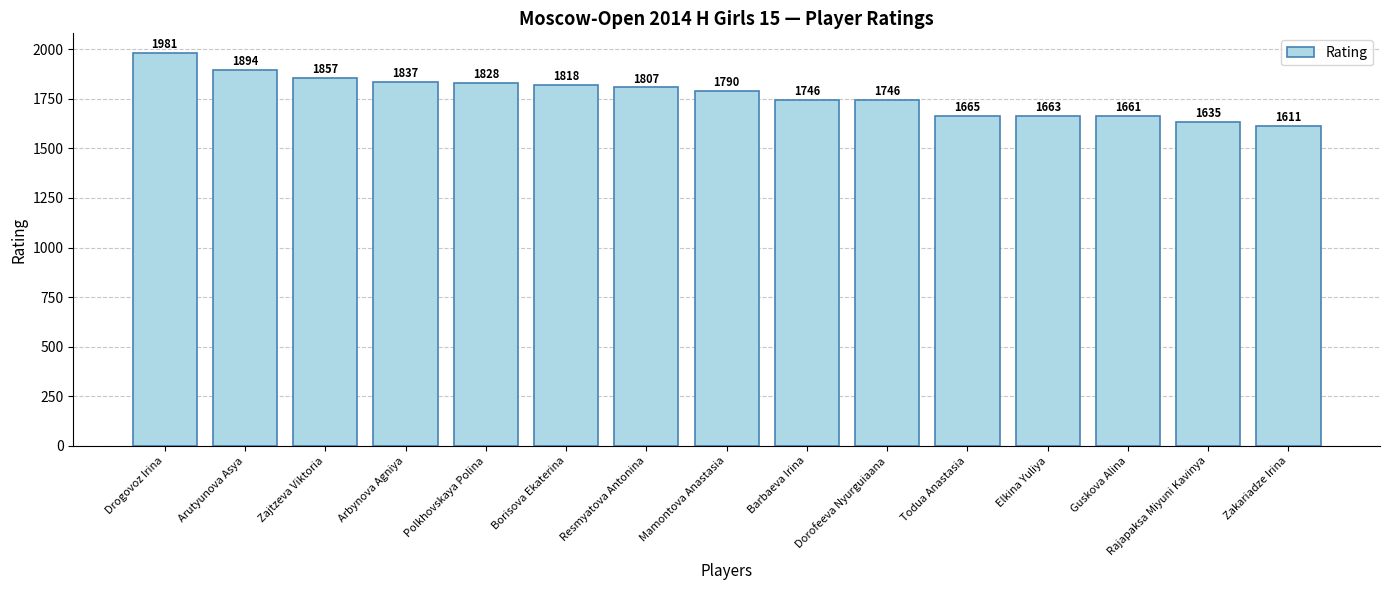

Between Rajapaksa Miyuni Kavinya and Todua Anastasia, which is larger?

Todua Anastasia